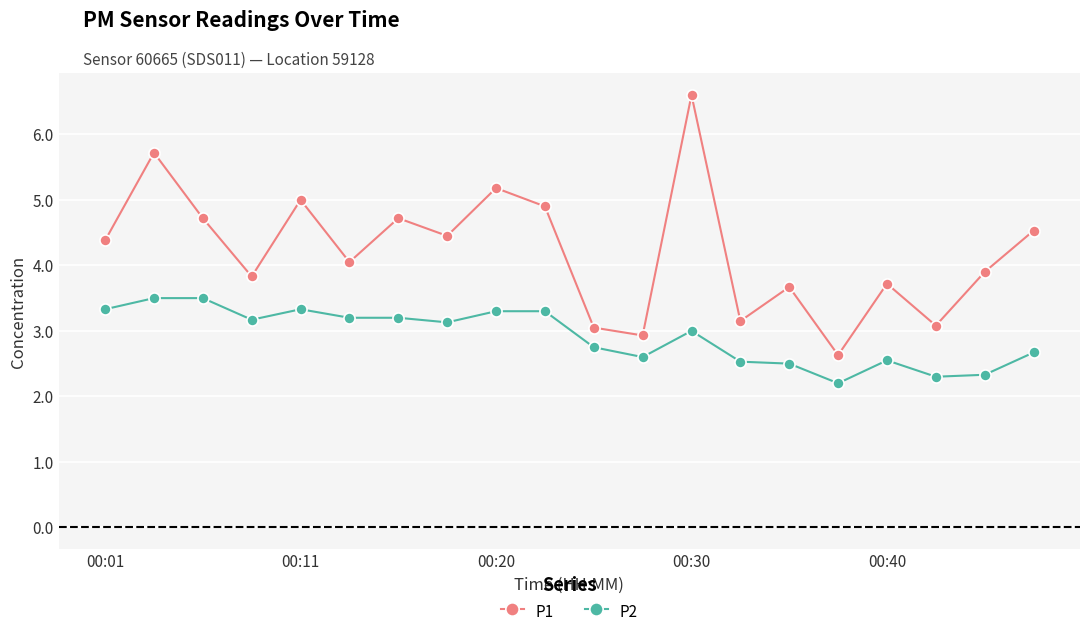

What is the difference between the maximum and minimum values in the P1 series?

4.0